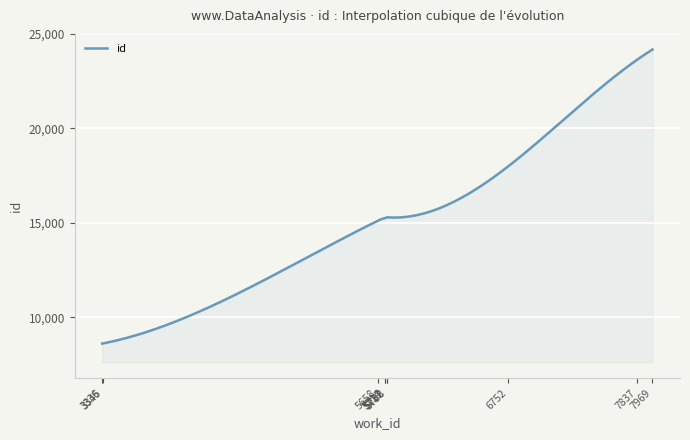

What is the greatest value displayed?

24176.0